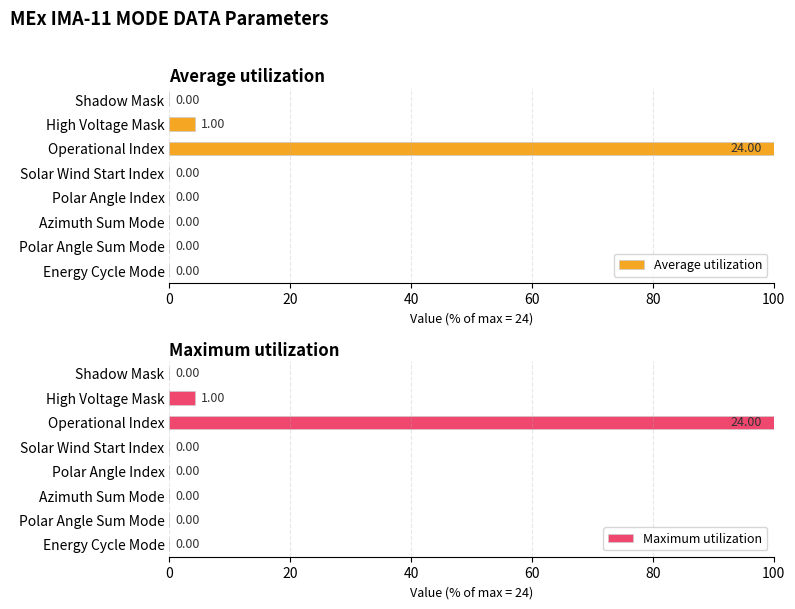

Where is Maximum utilization nearest to the value 50?

High Voltage Mask